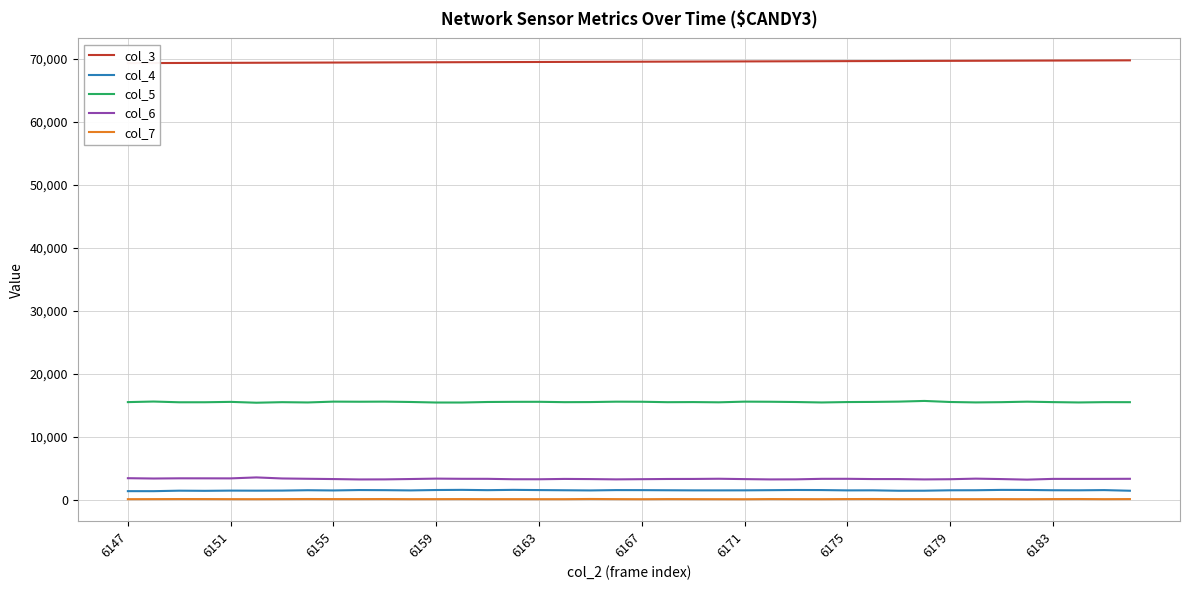

The value of col_5 at 6163 is 15530. True or false?

True